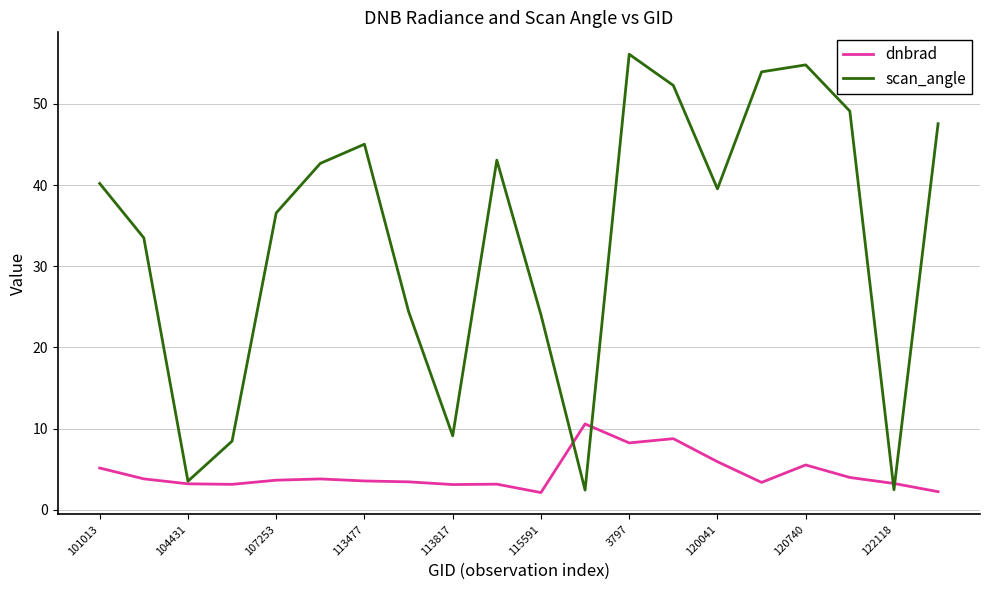

How many lines are shown in the chart?

2